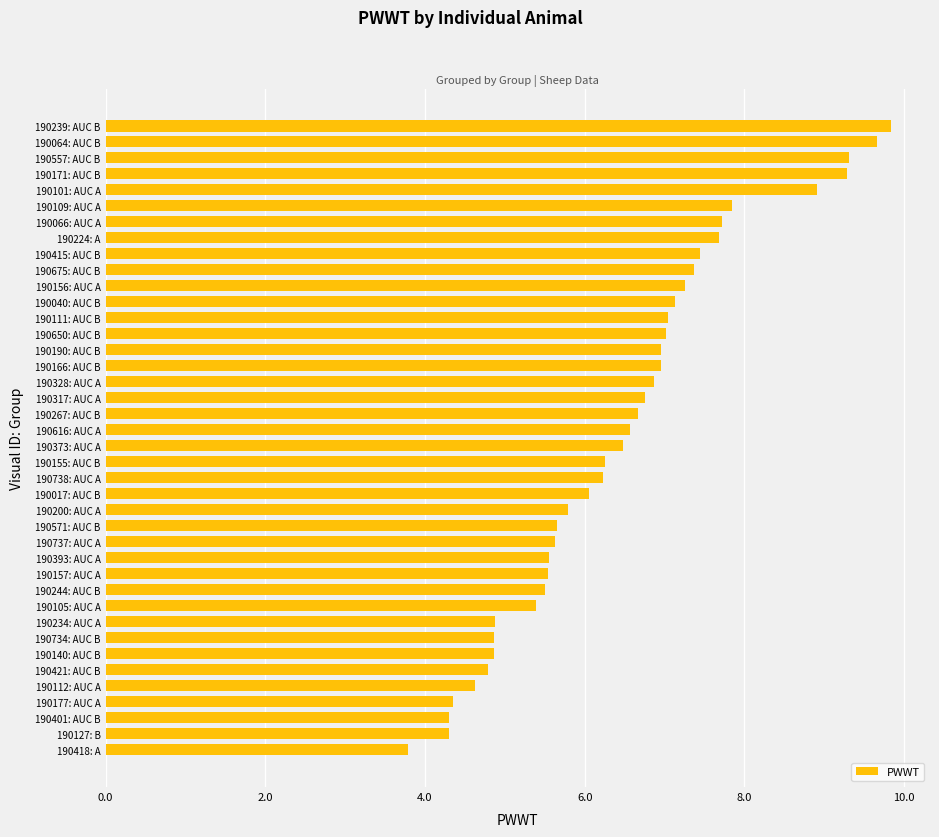

What is the change in value from 190127: B to 190415: AUC B?

+3.1